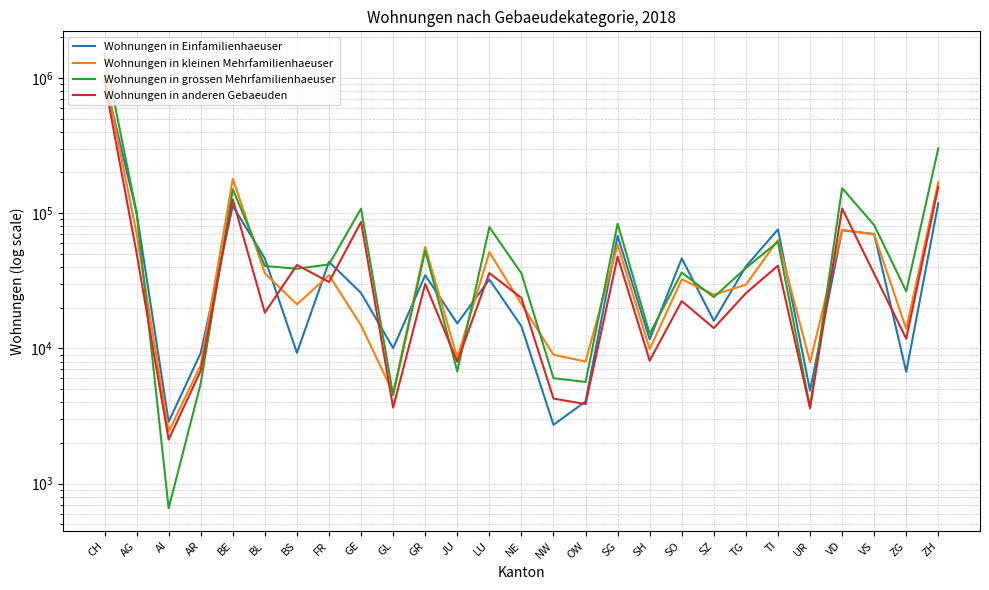

Rank the series by their maximum value, from lowest to highest.

Wohnungen in anderen Gebaeuden, Wohnungen in Einfamilienhaeuser, Wohnungen in kleinen Mehrfamilienhaeuser, Wohnungen in grossen Mehrfamilienhaeuser